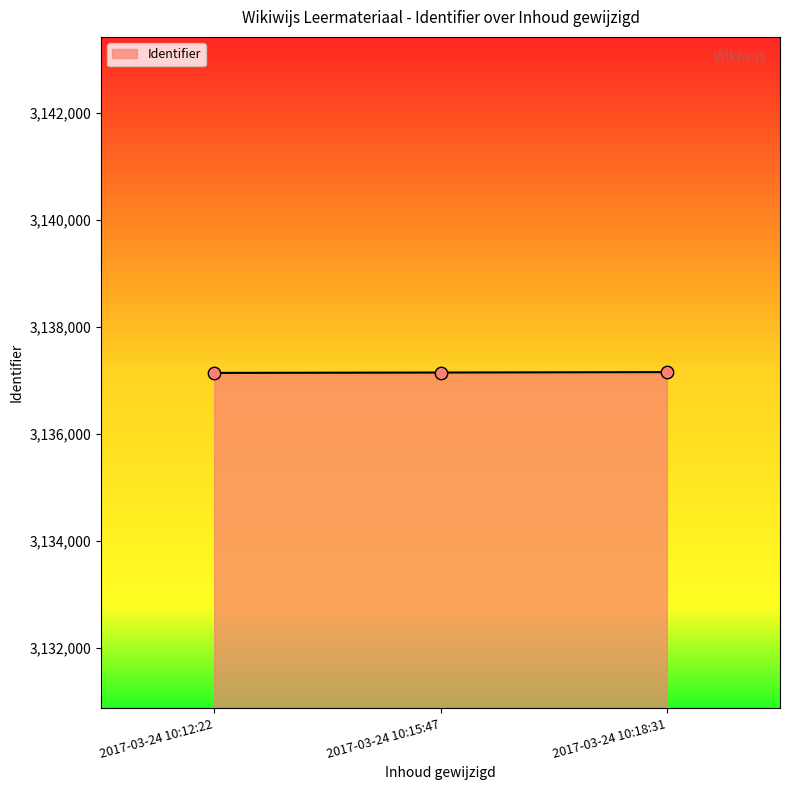

Approximately how many times larger is the value at 2017-03-24 10:18:31 compared to 2017-03-24 10:15:47?

1.0